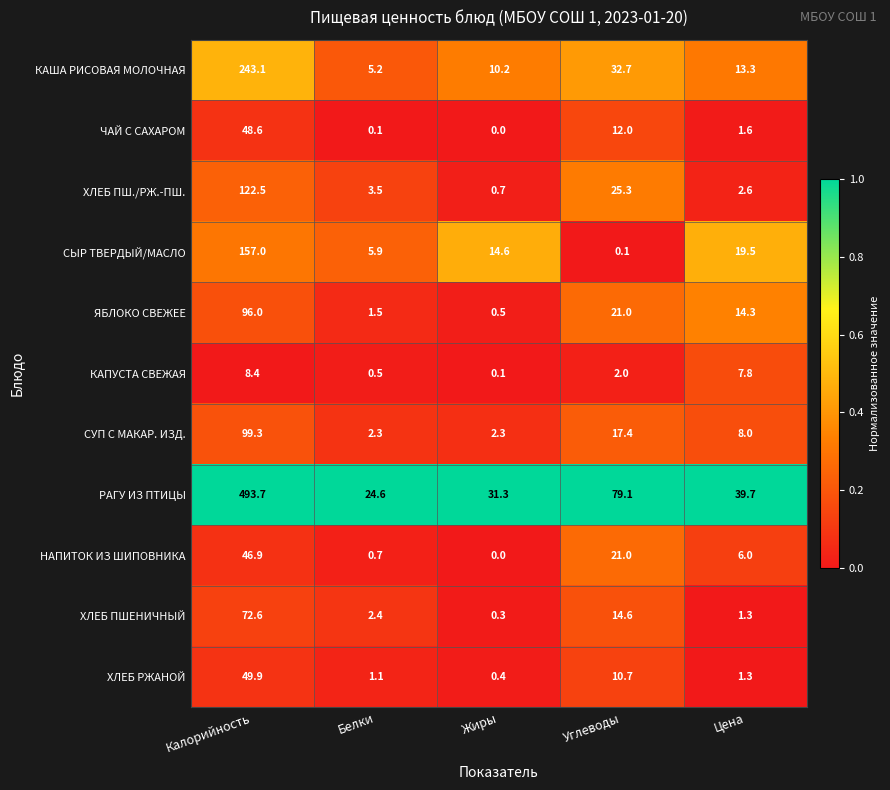

True or false: ХЛЕБ РЖАНОЙ has a value of 1.8 at Белки.

False